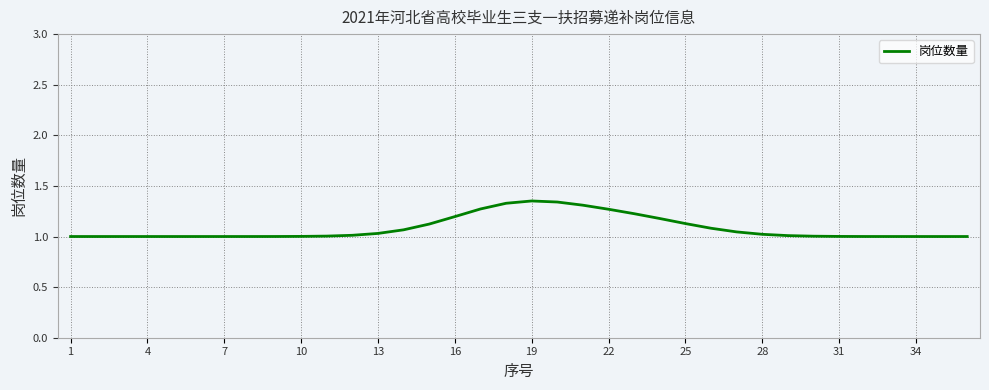

Does the chart have visible grid lines?

Yes